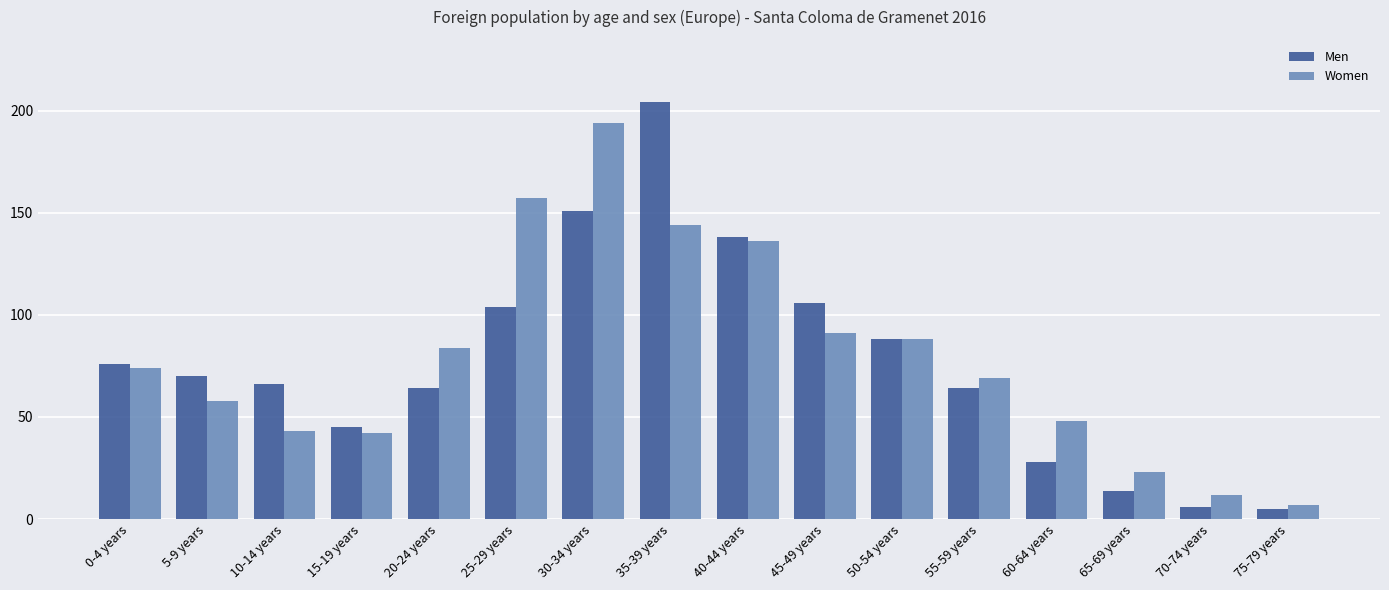

At how many categories does at least one series exceed 145?

3